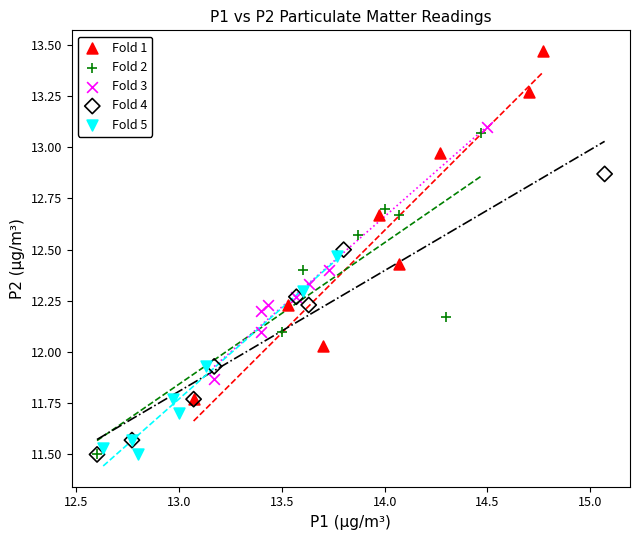

Which series contains the highest Y value?

Fold 1